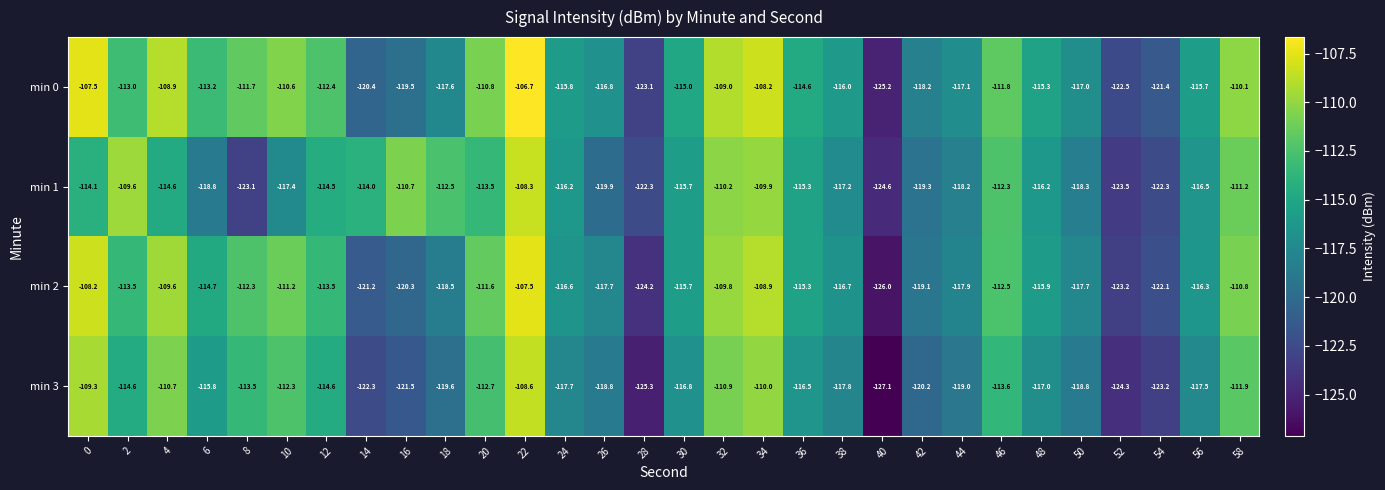

What is the average value of the min 3 series?

-116.7